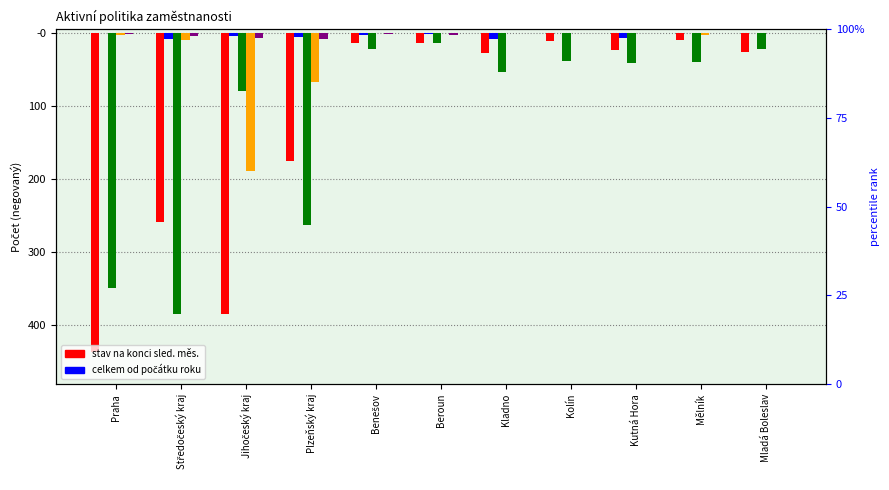

Count the number of categories in the chart.

11